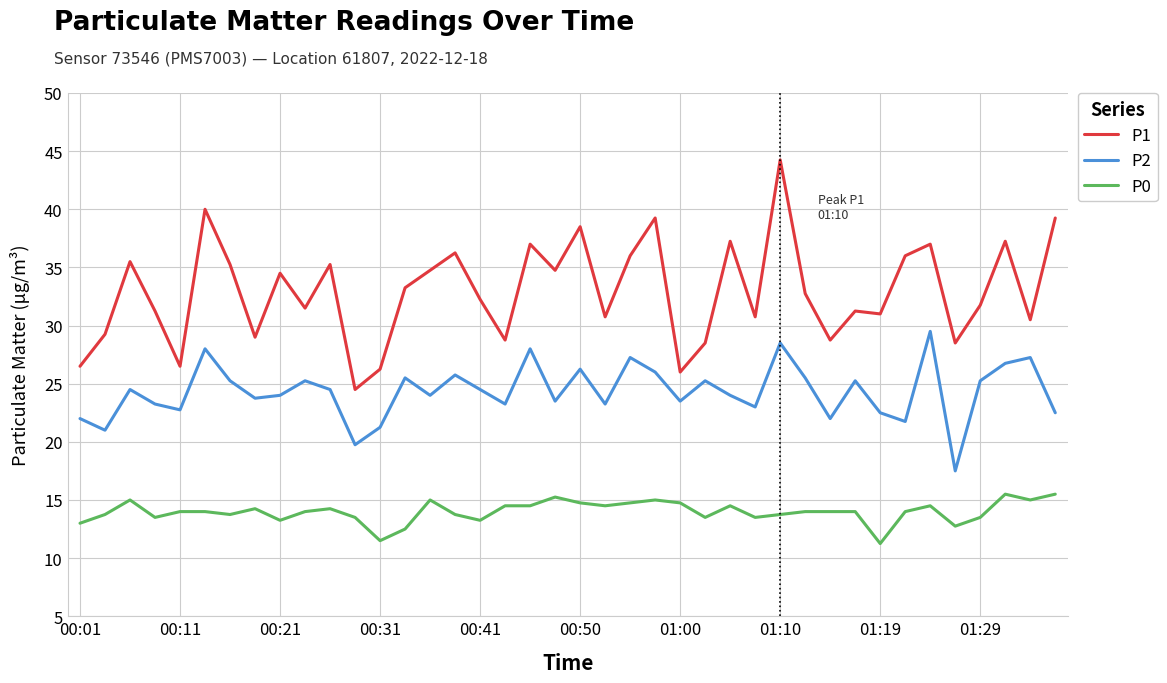

True or false: P1 and P0 cross at least once.

False